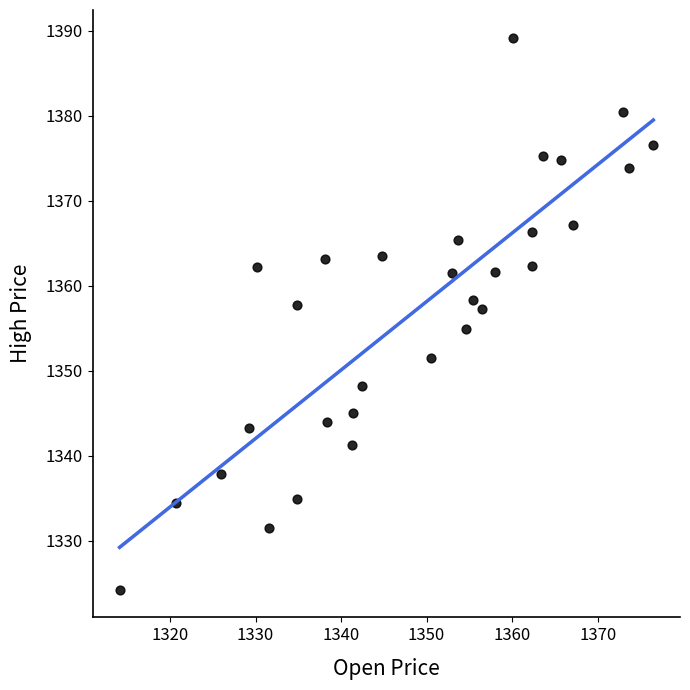

What is the range of X values (max minus min)?

62.4